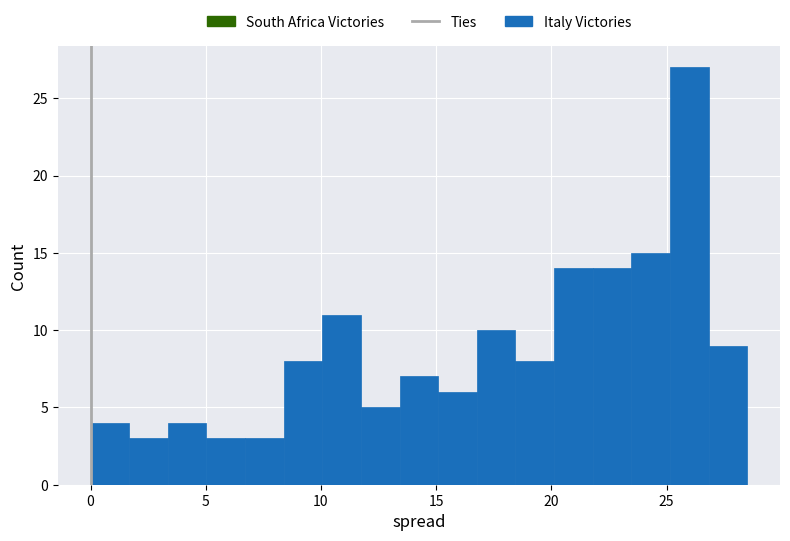

Around what value on the x-axis is the tallest bar? Give the approximate position of its centre, as read against the axis.

26.0